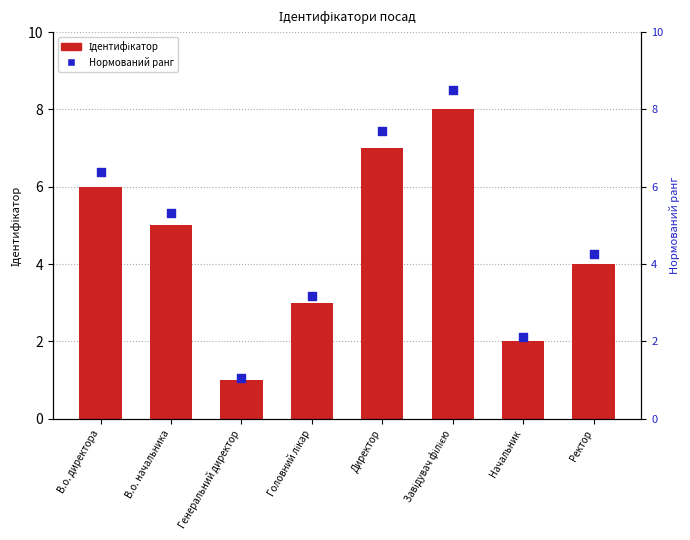

At how many categories does at least one series exceed 7?

2